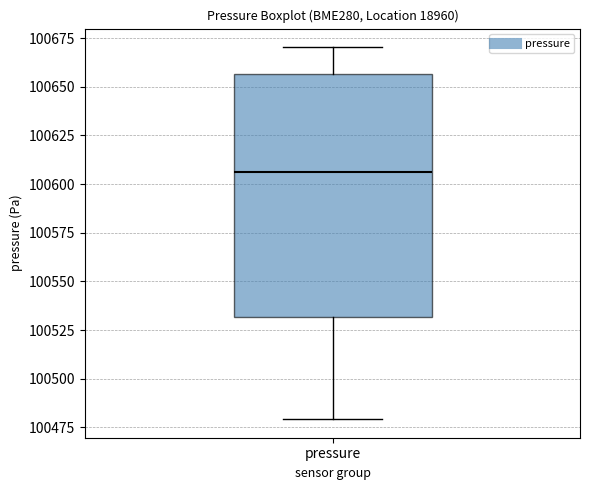

Where does the upper whisker of the box for pressure end on the y-axis? The values are not printed on the chart, so give them approximately, as read against the axis.

100670